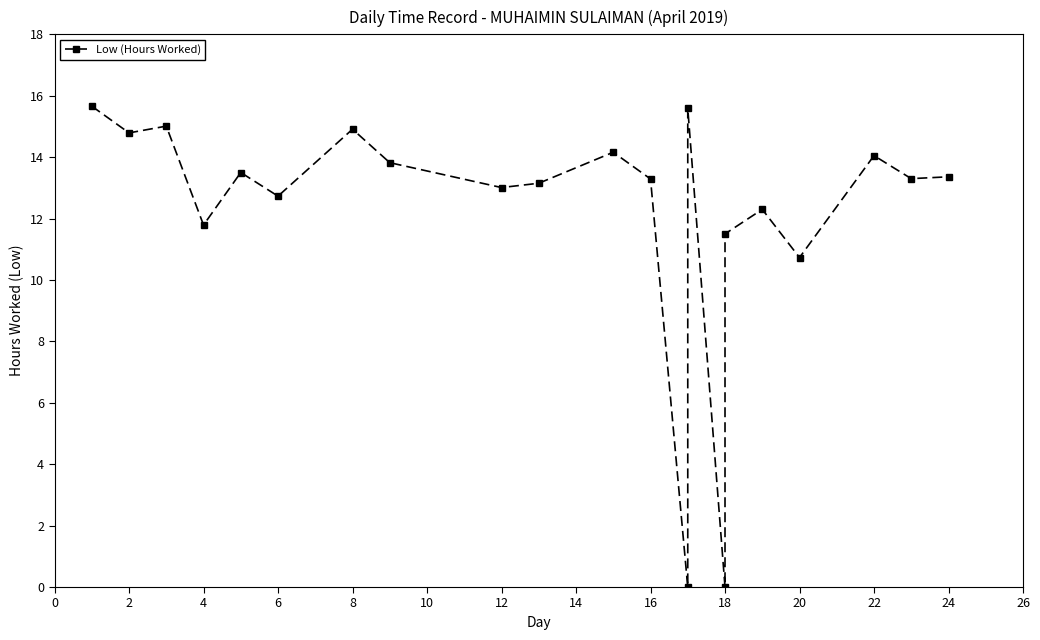

What is the difference between the maximum and minimum values?

15.7